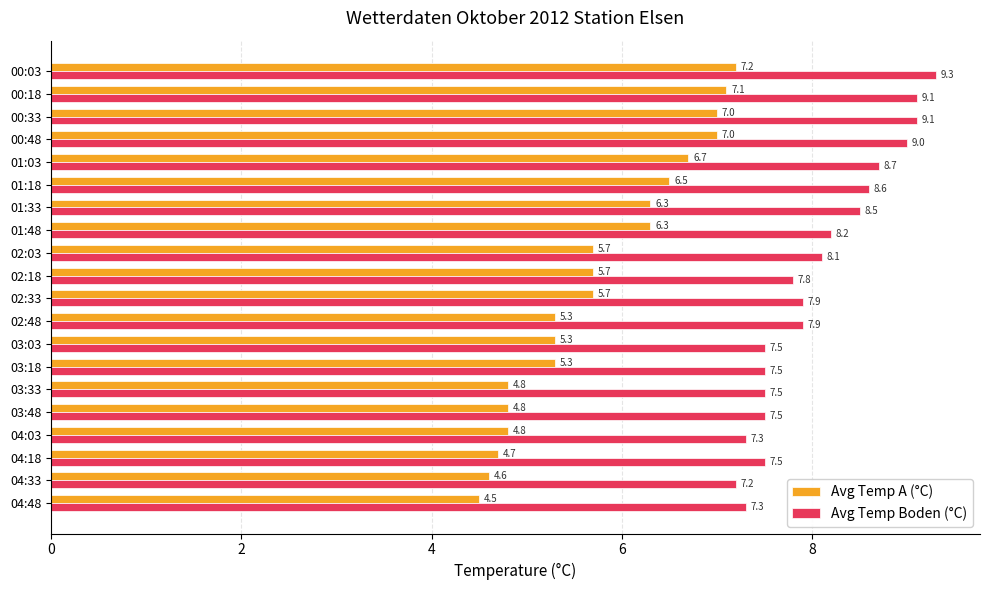

What is the smallest value displayed?

4.5